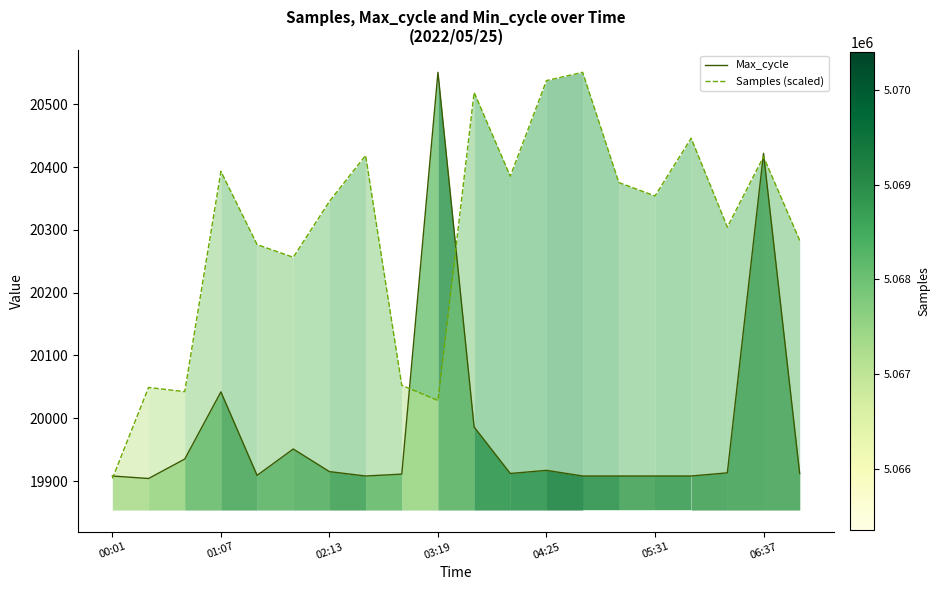

What is the highest value of the Samples (scaled) series?

20551.0